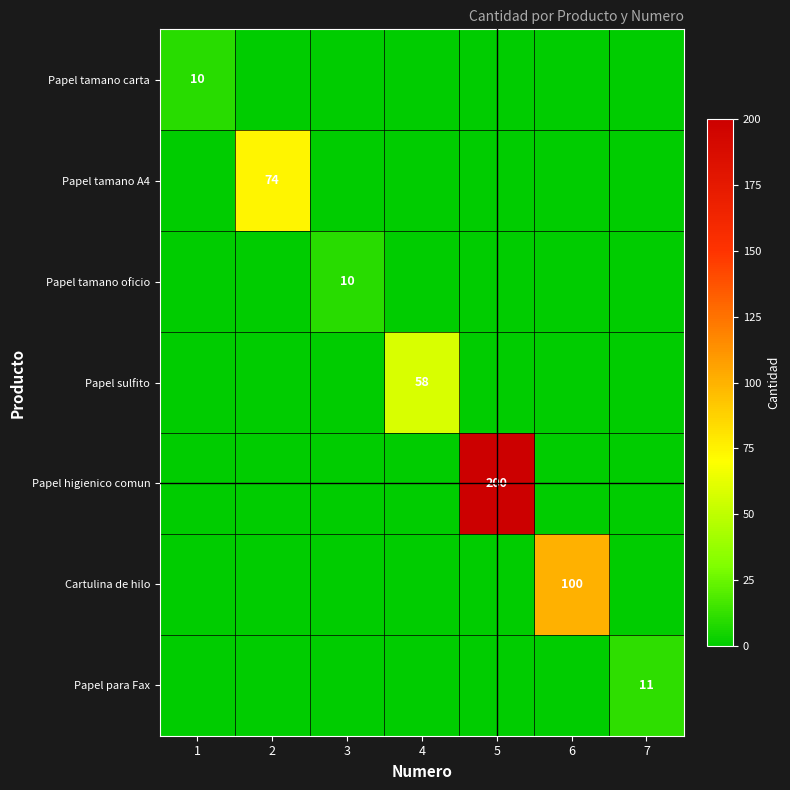

Is the value of Papel tamano A4 at 7 greater than the value of Papel para Fax at 4?

No